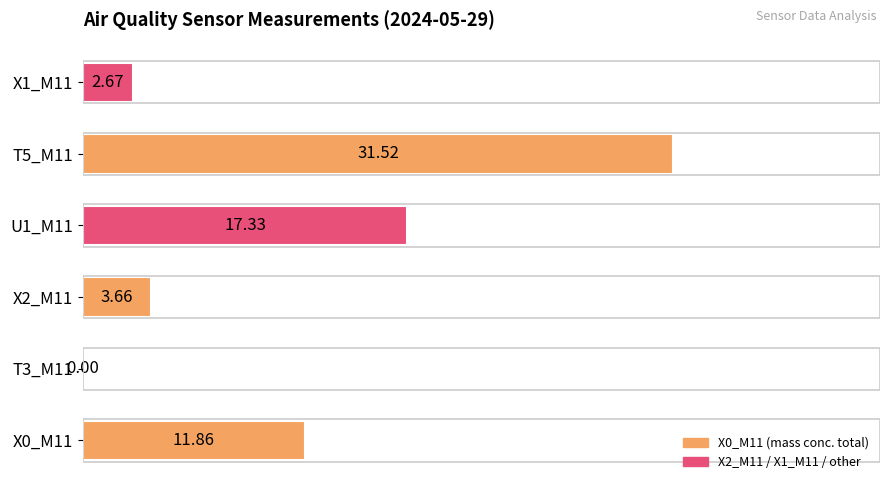

Approximately how many times larger is the value at T5_M11 compared to X1_M11?

11.8